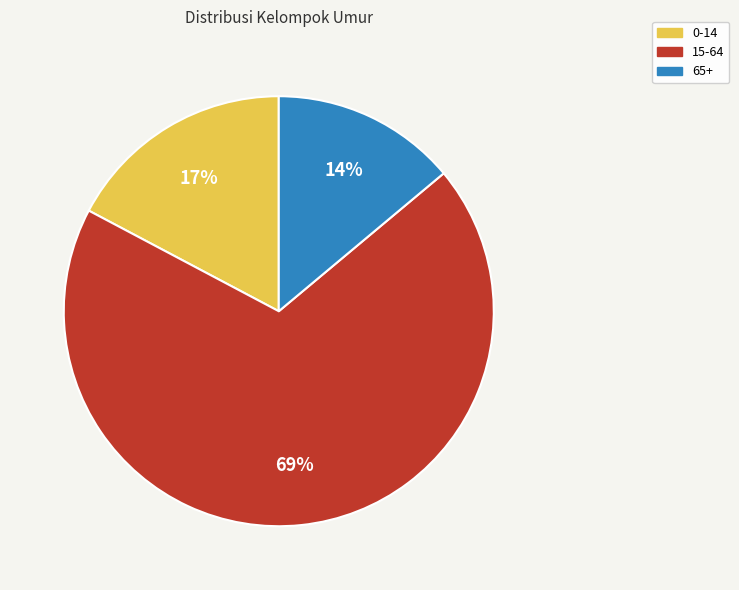

Is 0-14 the majority of the pie?

No